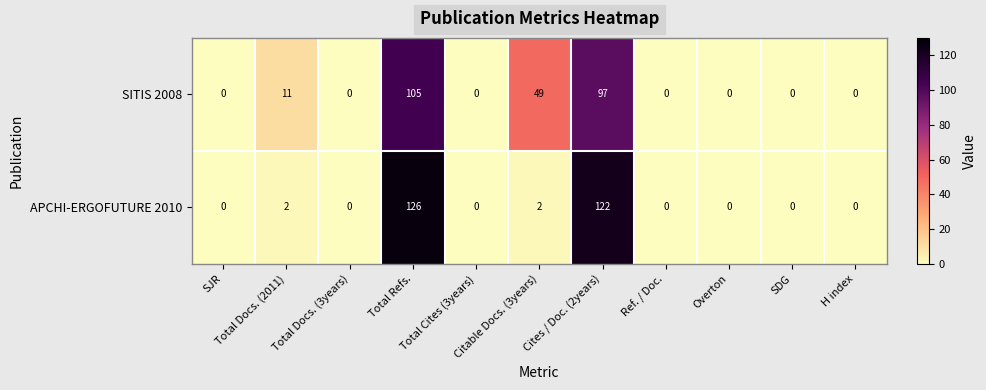

Which series has the widest spread of values?

APCHI-ERGOFUTURE 2010